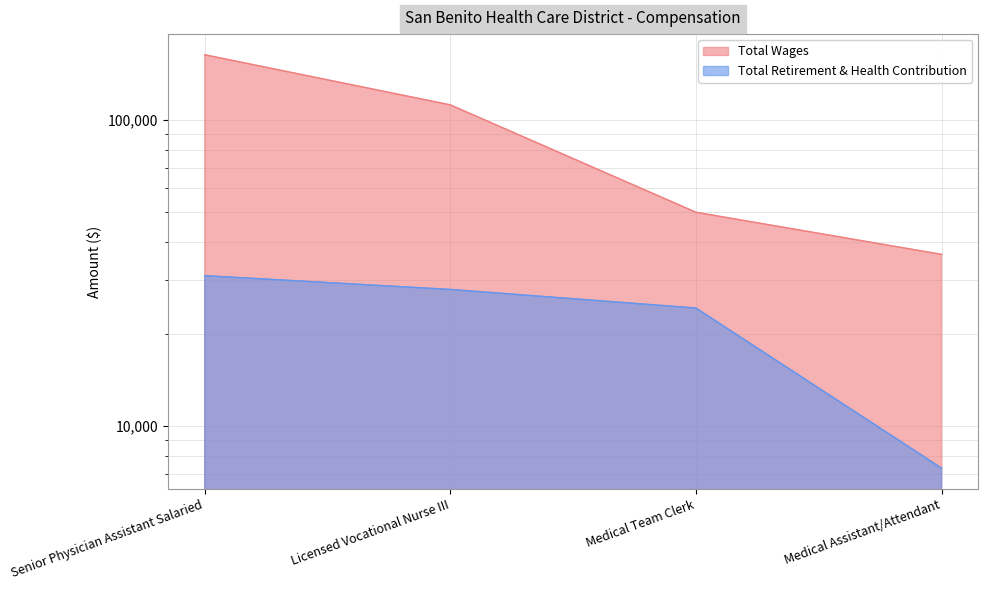

True or false: Total Wages and Total Retirement & Health Contribution cross at least once.

False